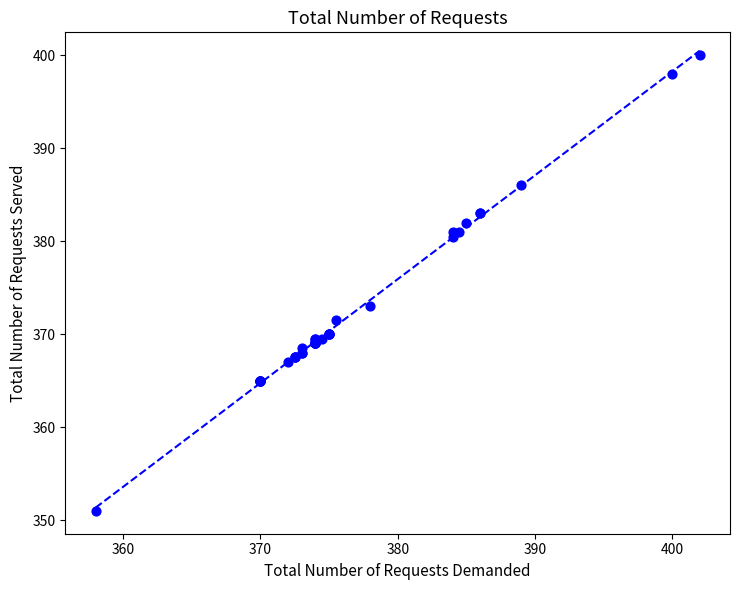

What Y value in the scatter plot is closest to 375?

373.0